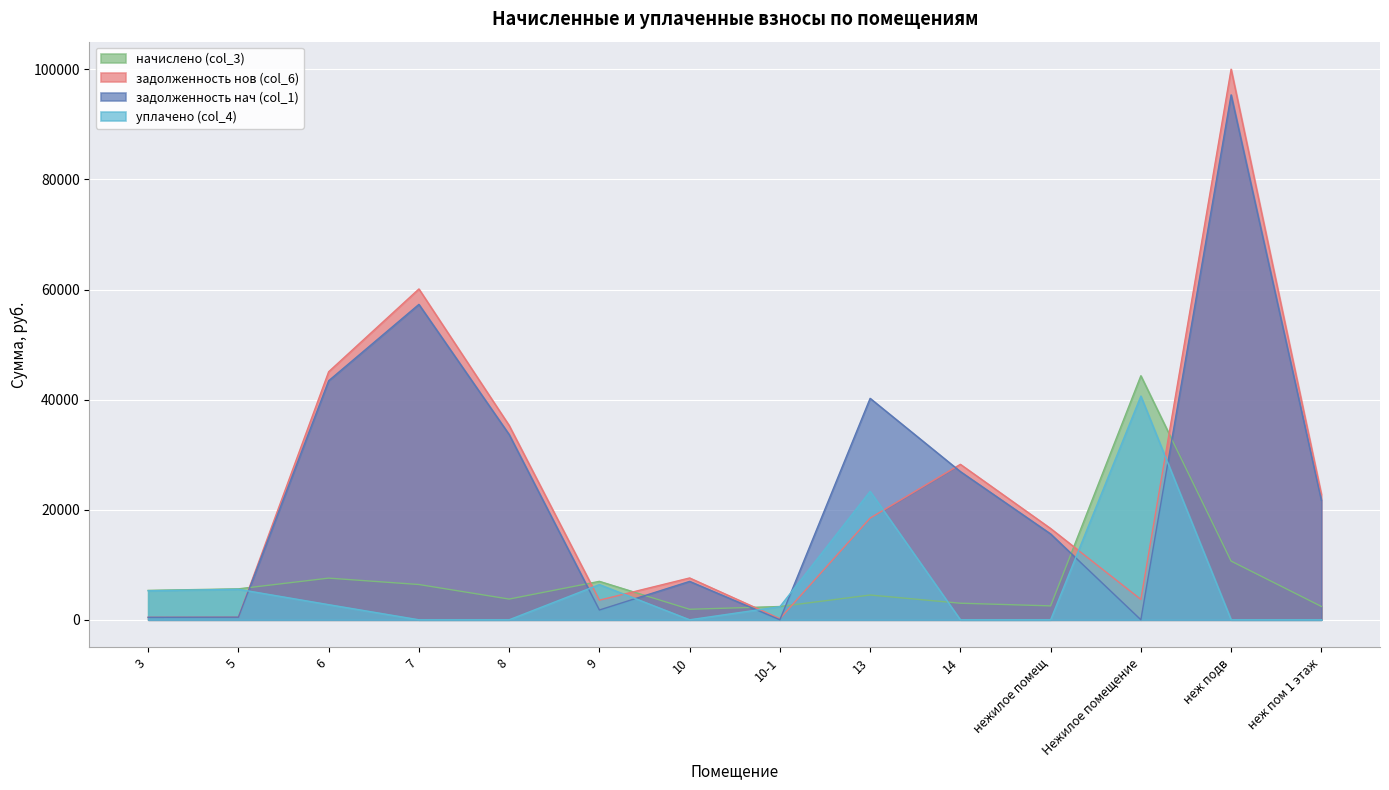

True or false: уплачено (col_4) and задолженность нов (col_6) intersect in this chart.

True